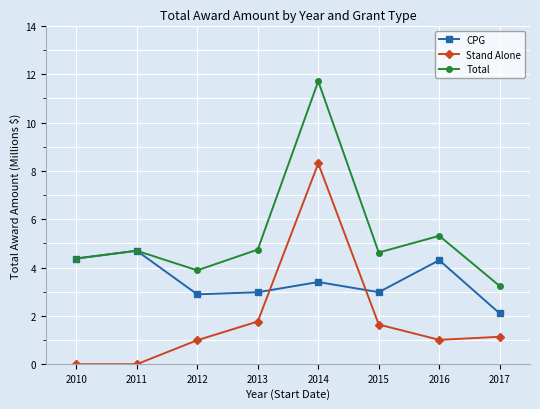

At which category is the sum across all series the highest?

2014